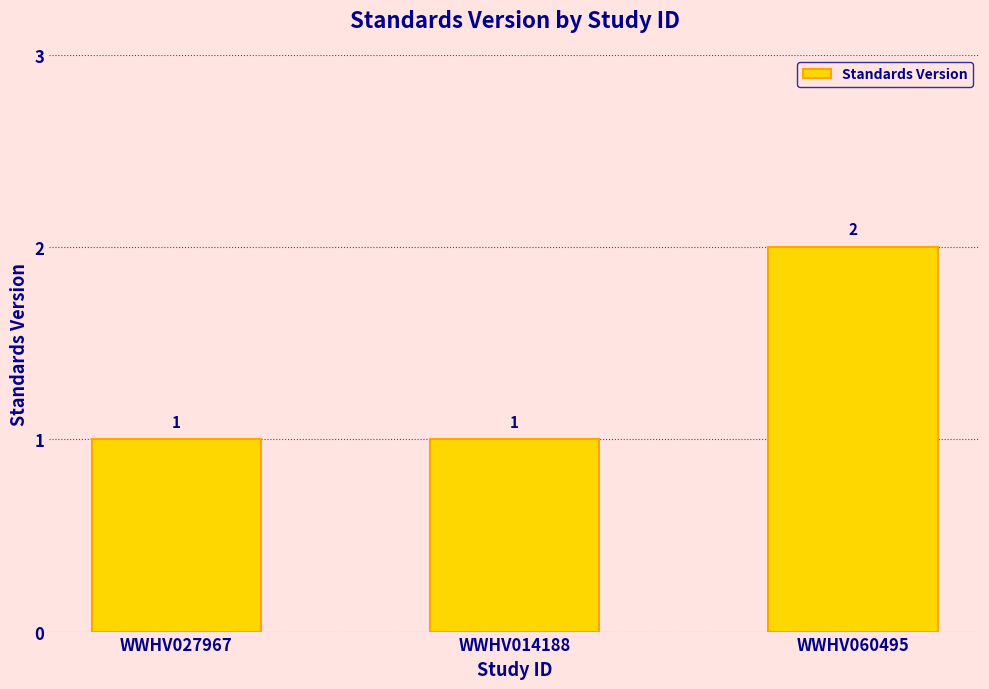

What is the sum of all values?

4